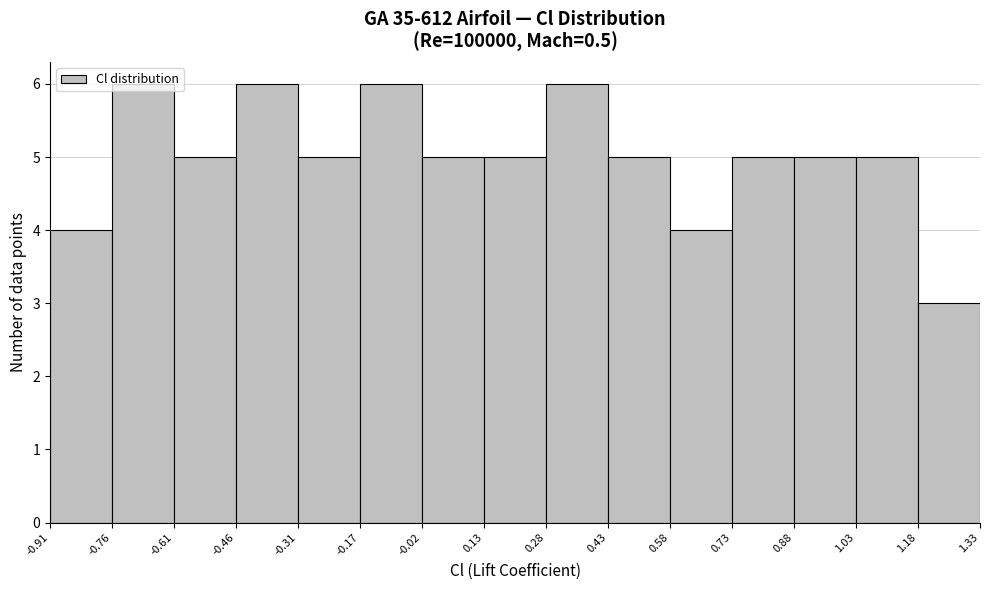

Reading left to right, list every bar in this chart as the range it spans on the x-axis followed by its height. The values are not printed on the chart, so give them approximately, as read against the axis.

-0.91 to -0.76: 4
-0.76 to -0.61: 6
-0.61 to -0.46: 5
-0.46 to -0.31: 6
-0.31 to -0.17: 5
-0.17 to -0.02: 6
-0.02 to 0.13: 5
0.13 to 0.28: 5
0.28 to 0.43: 6
0.43 to 0.58: 5
0.58 to 0.73: 4
0.73 to 0.88: 5
0.88 to 1.03: 5
1.03 to 1.18: 5
1.18 to 1.33: 3